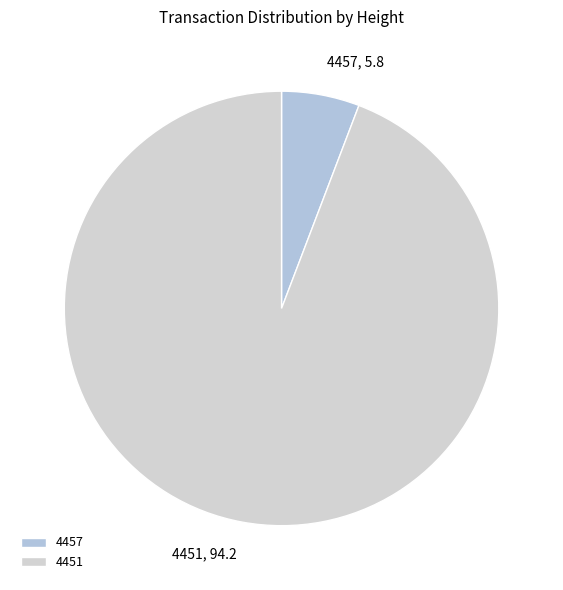

Which has a higher value, 4451 or 4457?

4451